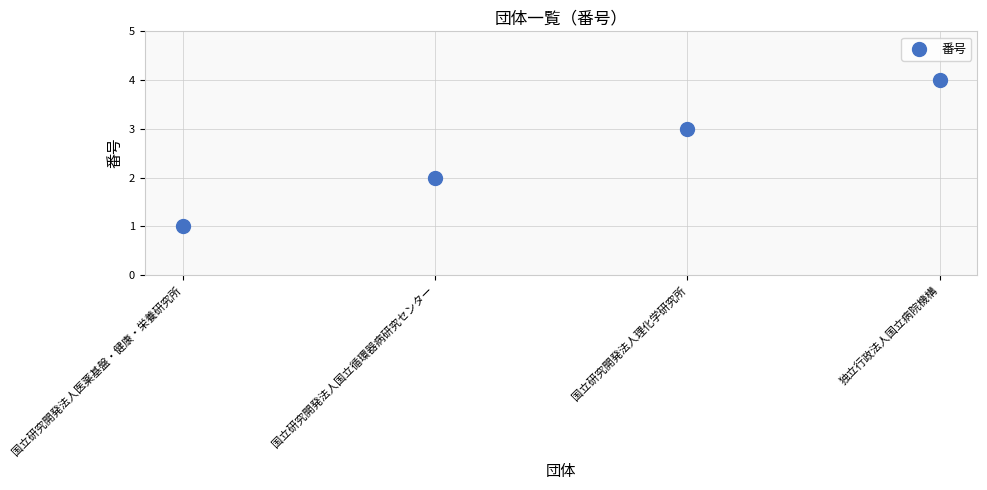

What is the range of Y values (max minus min)?

3